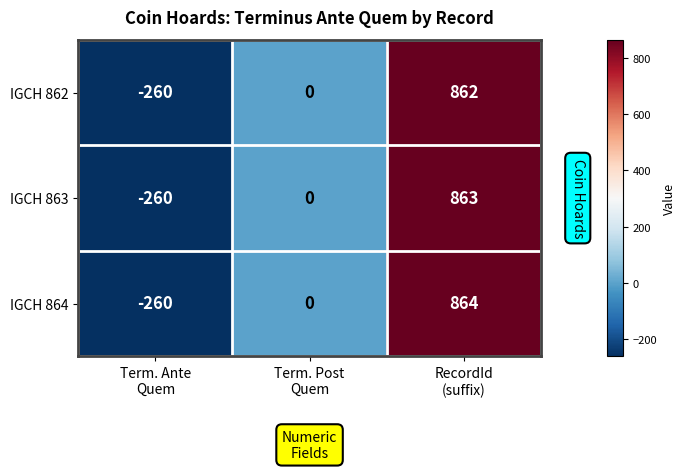

Which series has the largest range (max minus min)?

IGCH 864